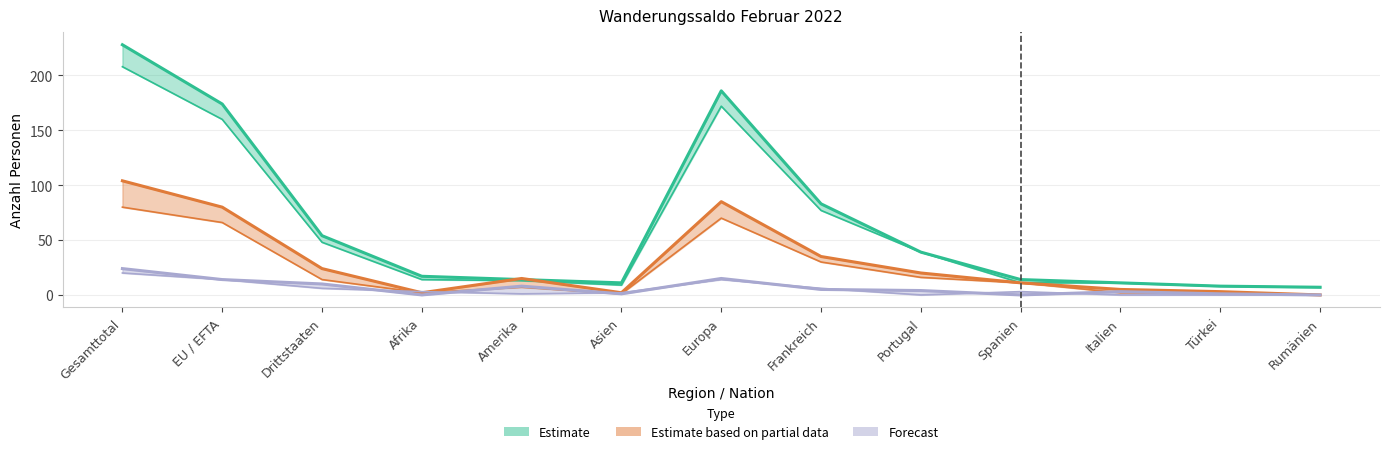

Between Italien and Rumänien, which series saw the biggest shift?

Estimate based on partial data